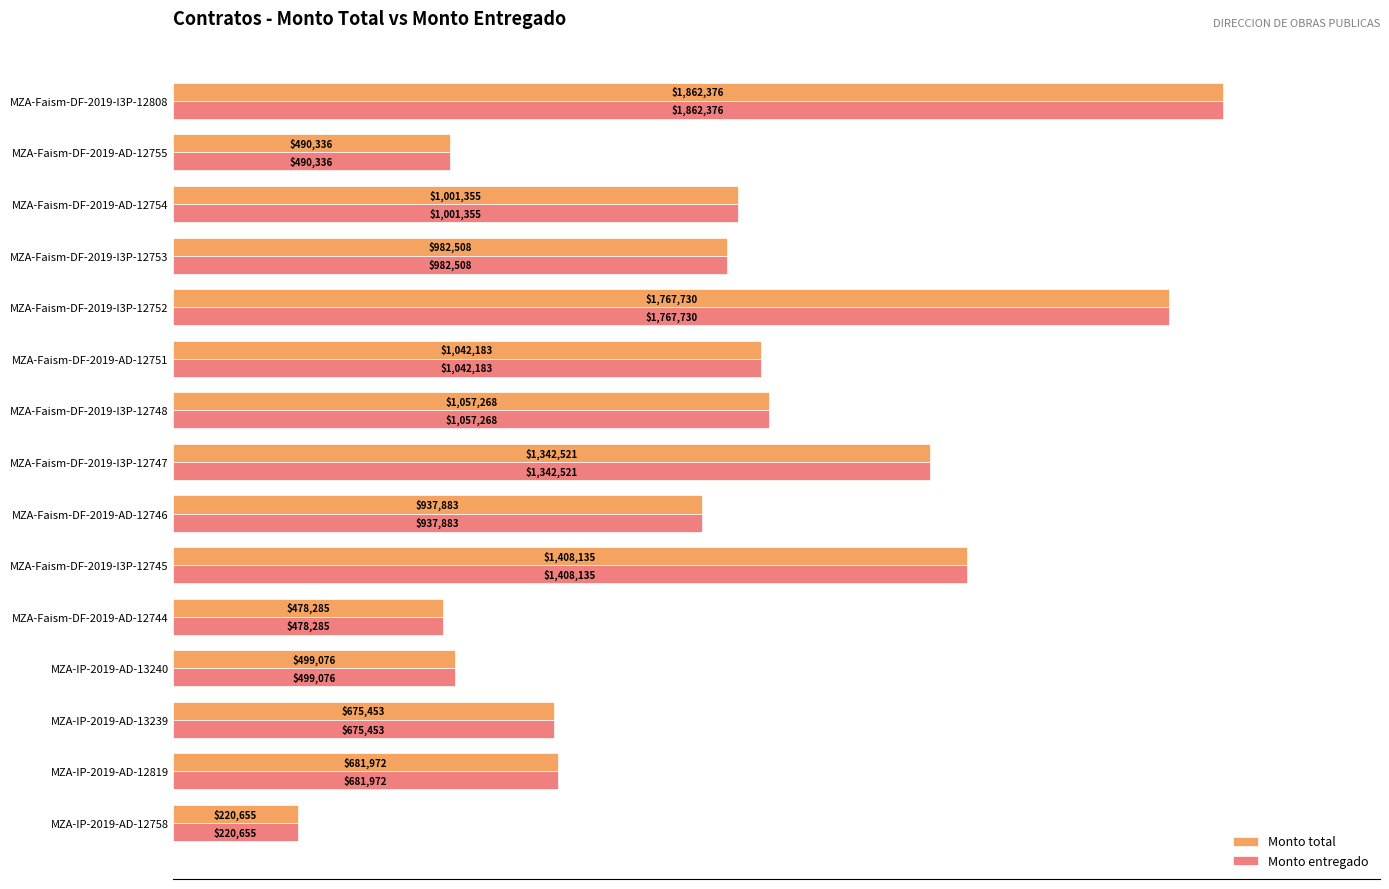

What are all the series names shown in the legend?

Monto total, Monto entregado